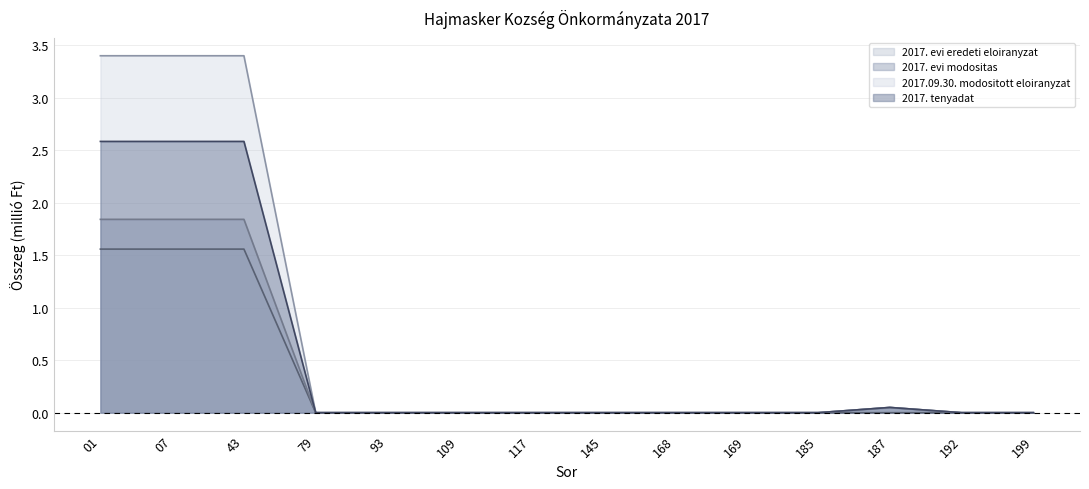

Is it true that 2017. evi eredeti eloiranyzat equals 2.5 at 07?

False